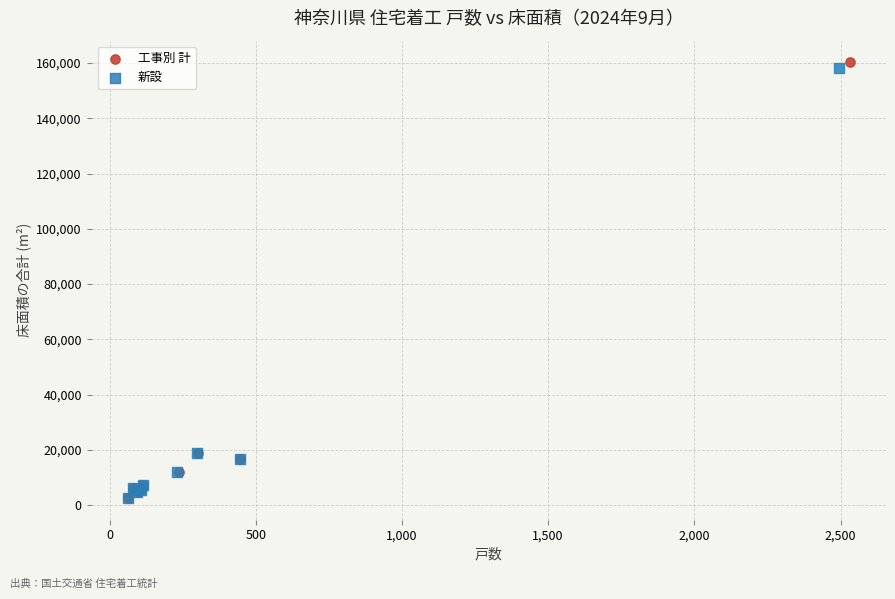

Which series has the largest Y range (max minus min)?

工事別 計